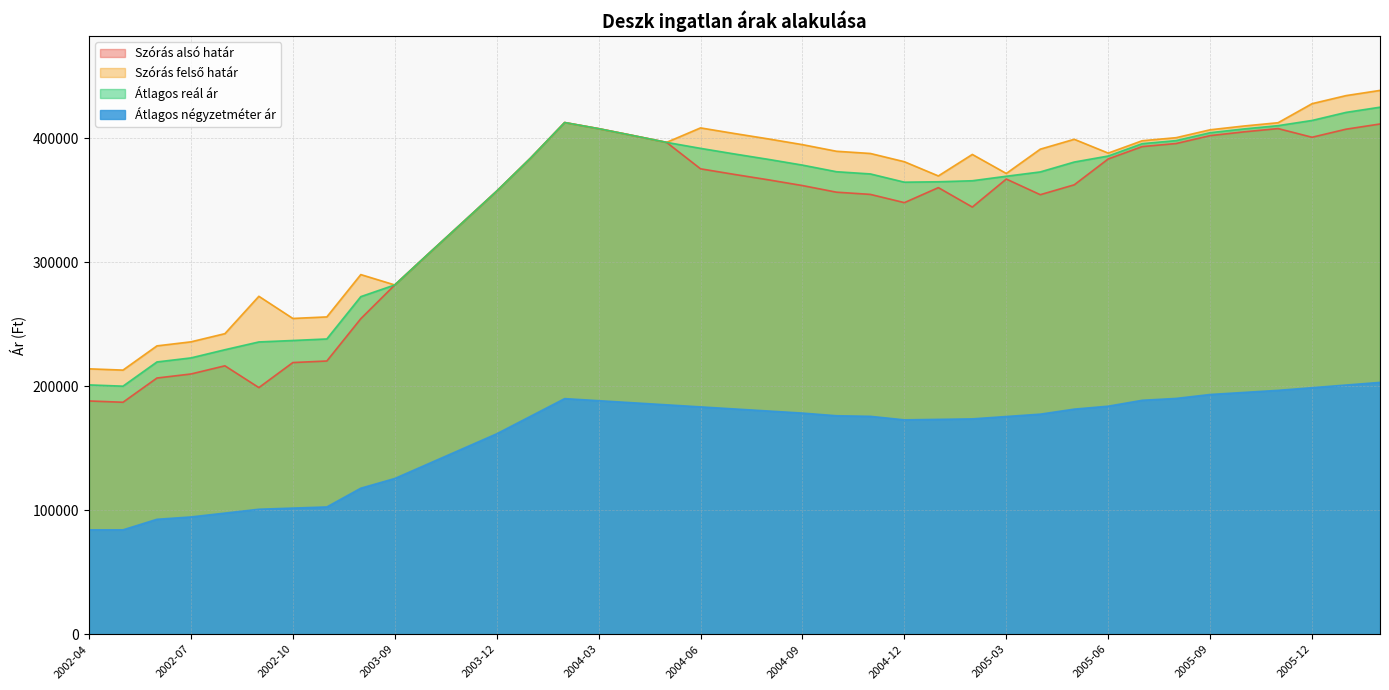

In Átlagos reál ár, how many points are higher than both neighbors (excluding endpoints)?

1